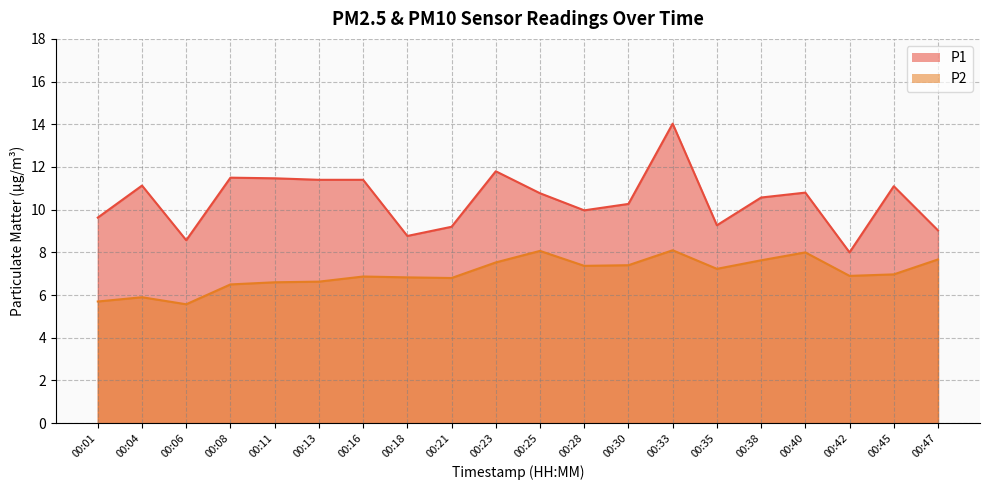

How many lines are shown in the chart?

2